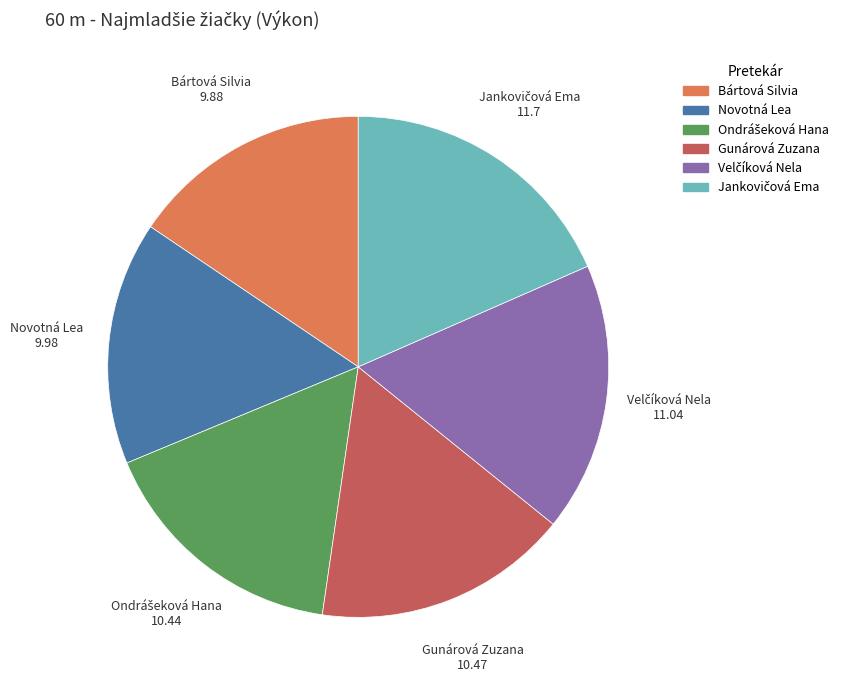

Approximately how many times larger is the value at Bártová Silvia compared to Gunárová Zuzana?

0.9